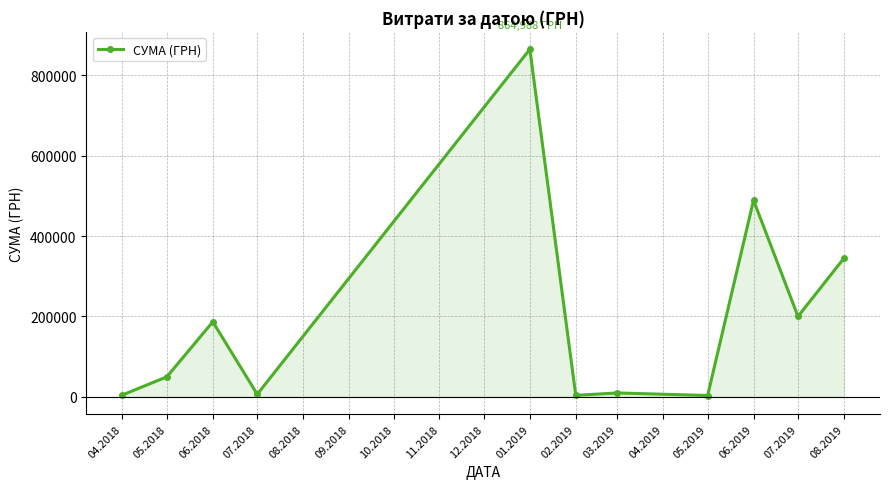

What is the sum of all values?

2163094.6